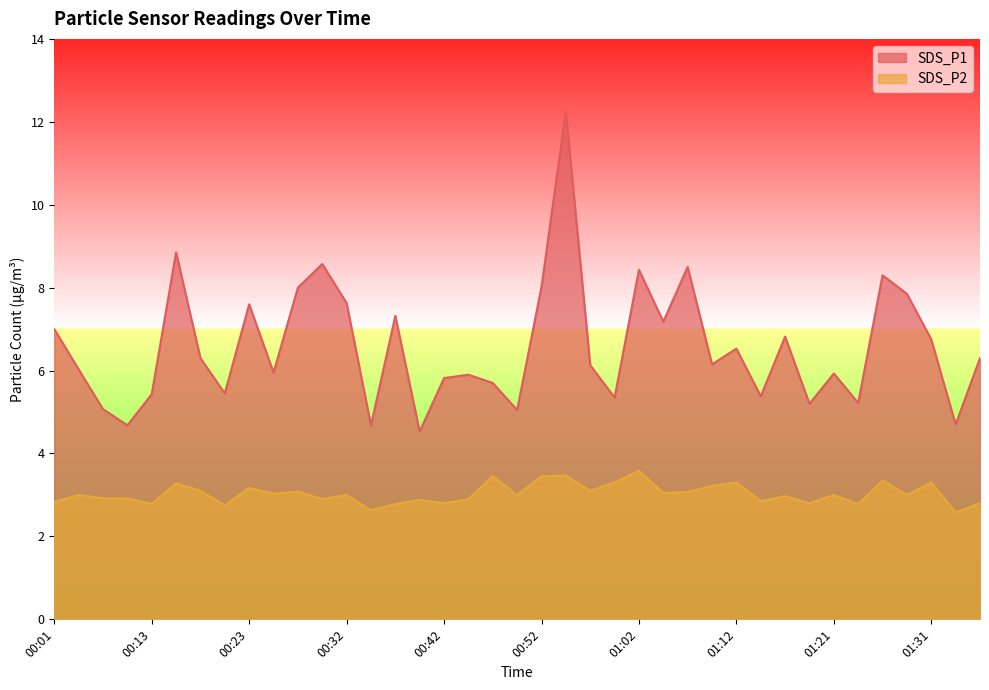

What is the sum of all SDS_P1 values?

256.6